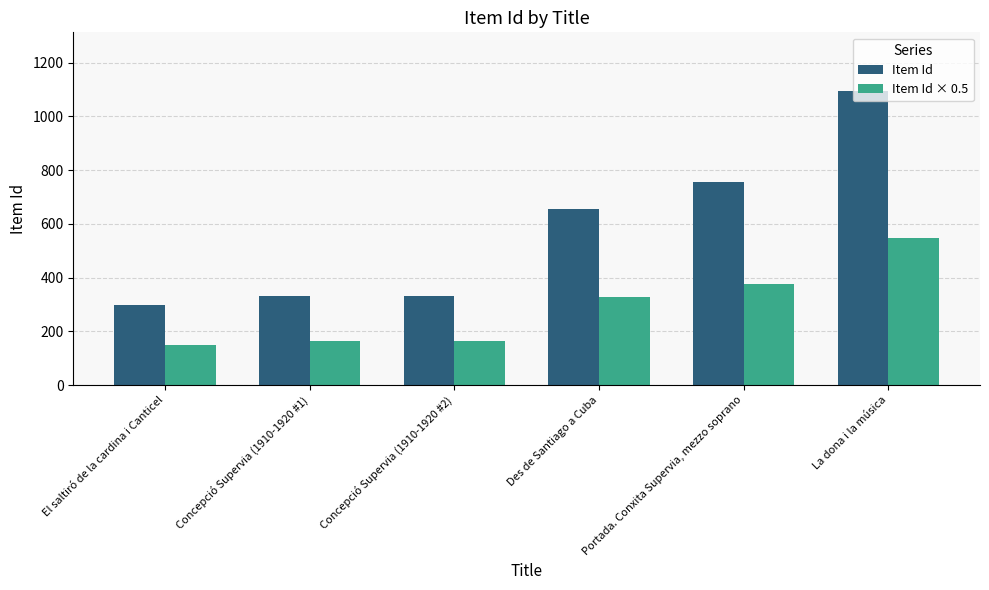

What is the spread (max minus min) of values at La dona i la música?

547.0